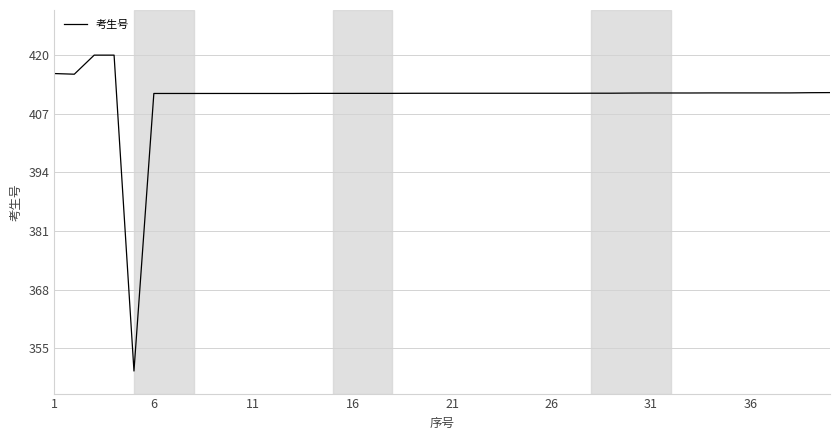

How many values exceed 411?

39